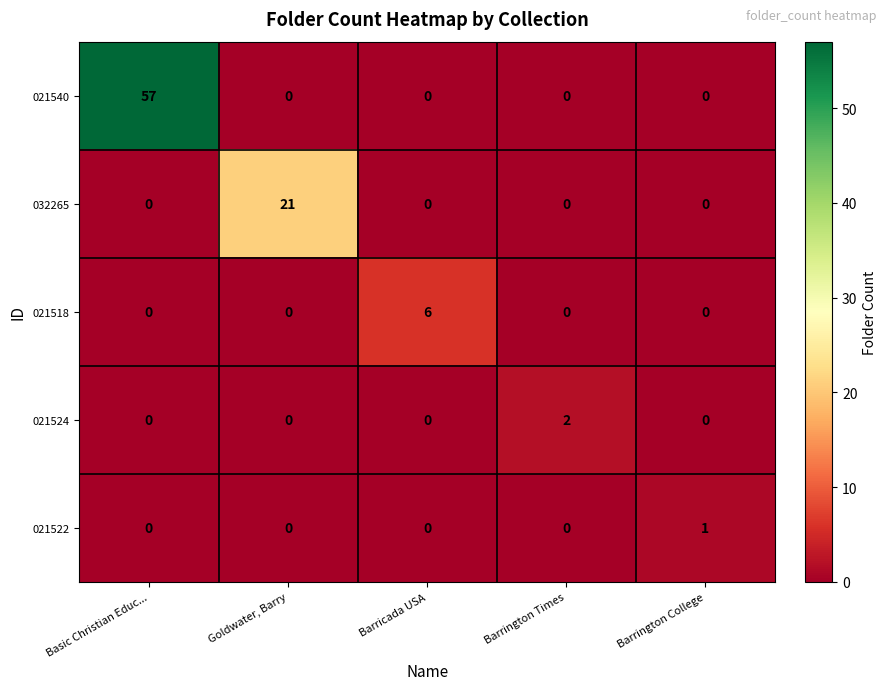

What is the sum of all 021518 values?

6